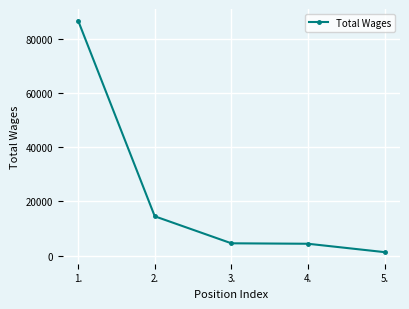

Is it true that the value at 3. is 4508?

True